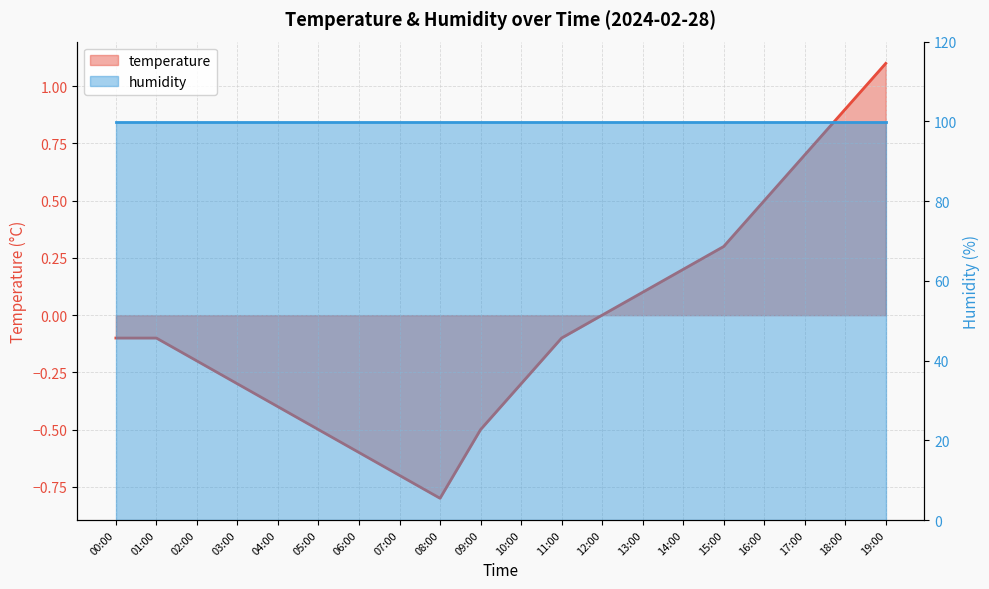

True or false: the data shows -0.4 at 08:00.

False